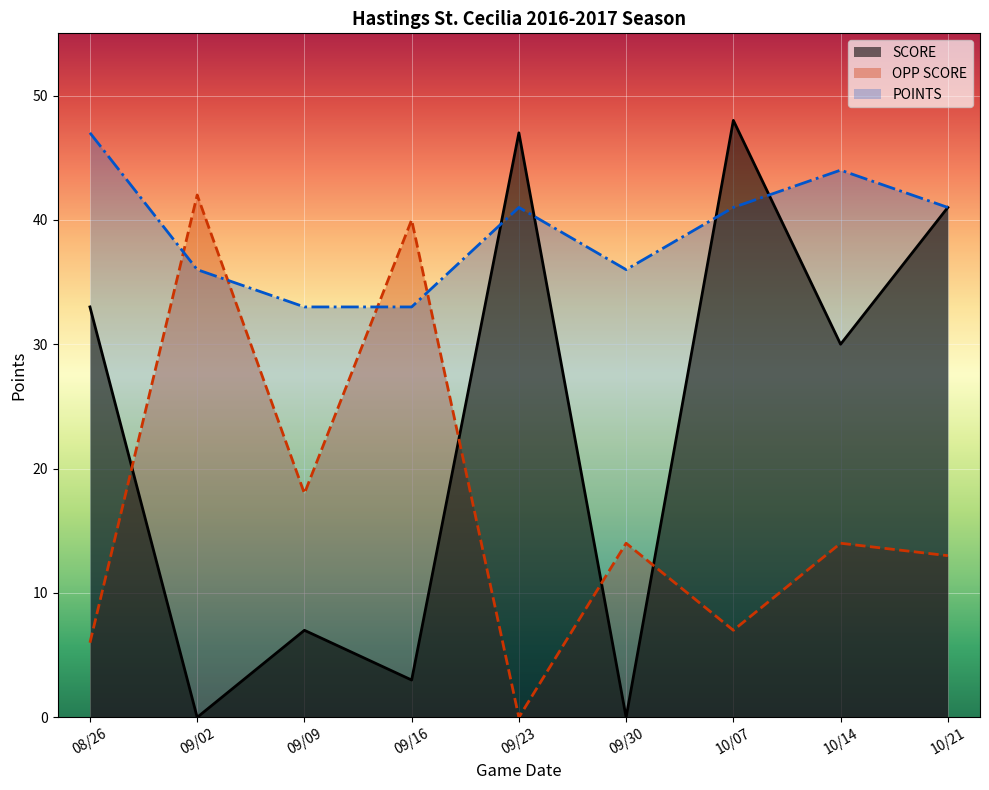

Reading left to right, transcribe all the data shown in this chart.

SCORE: 33	0	7	3	47	0	48	30	41
OPP SCORE: 6	42	18	40	0	14	7	14	13
POINTS: 47	36	33	33	41	36	41	44	41